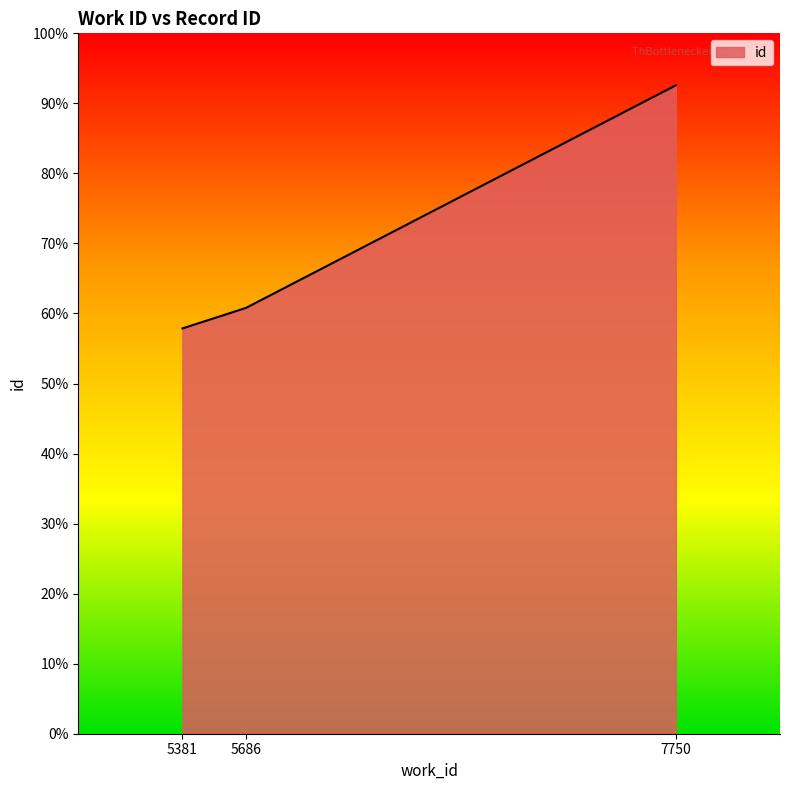

What is the average value?

17603